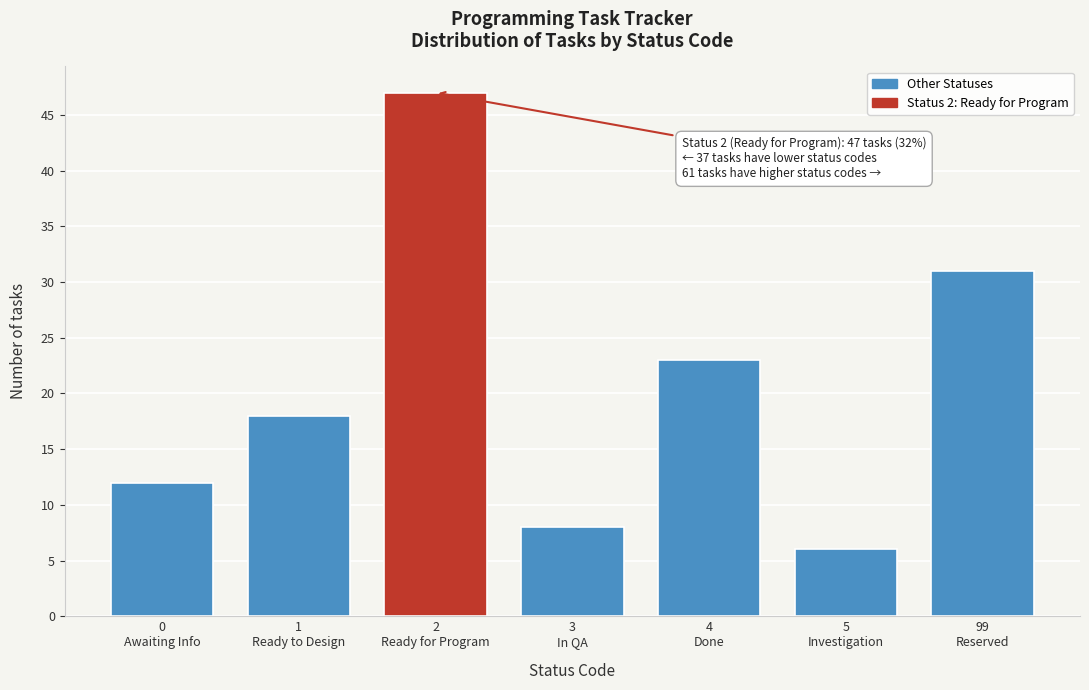

Reading right to left, list all the values displayed in this chart.

31	6	23	8	47	18	12